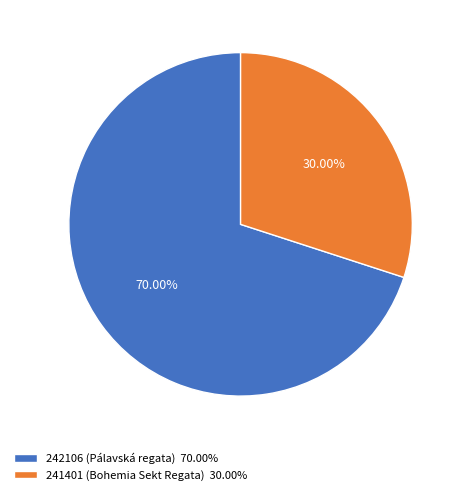

Combined, what portion of the pie is 241401 (Bohemia Sekt Regata) and 242106 (Pálavská regata)?

100.0%